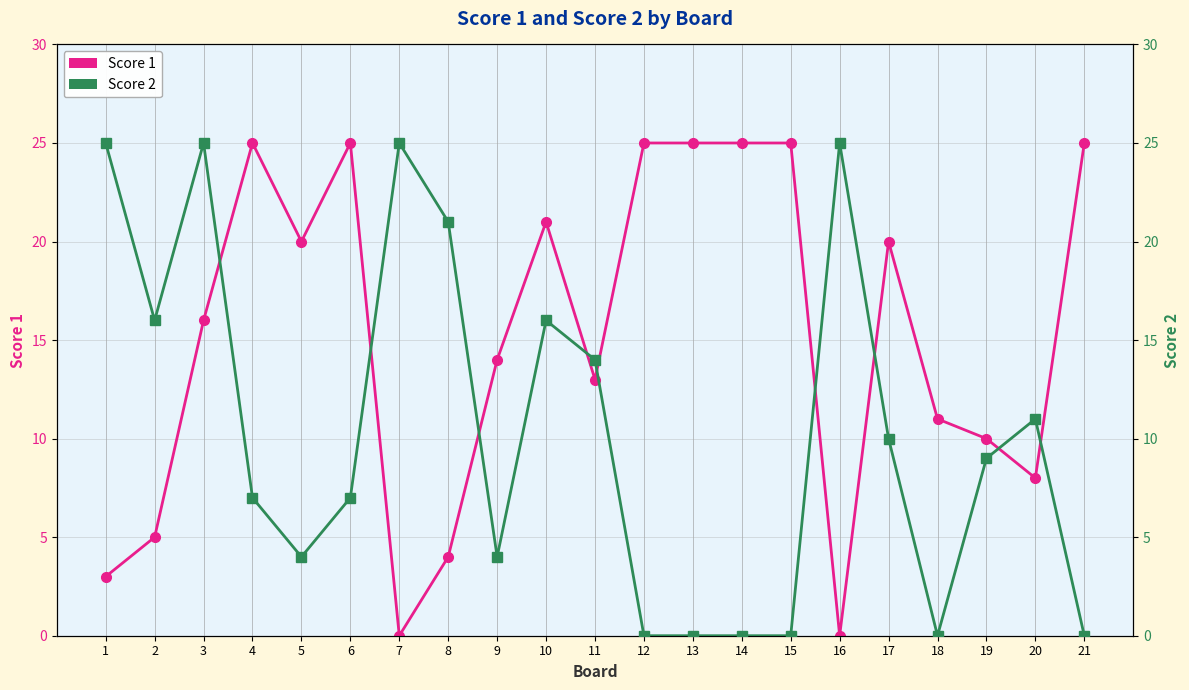

Does the chart display data point markers on the line(s)?

Yes